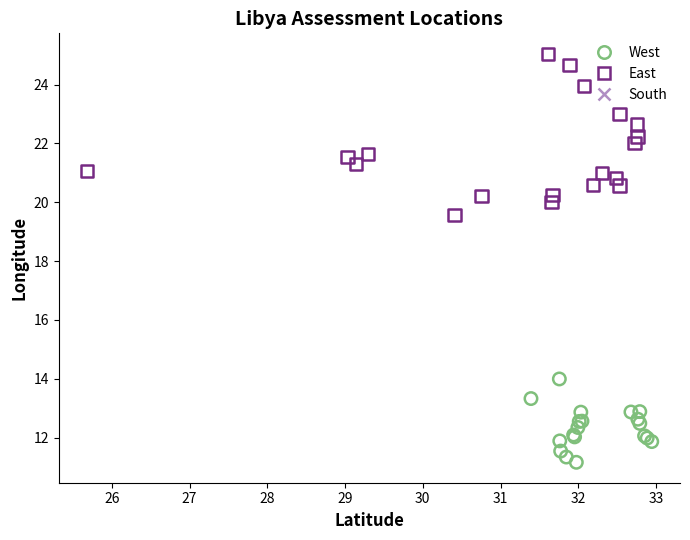

What are all the series names shown in the legend?

West, East, South